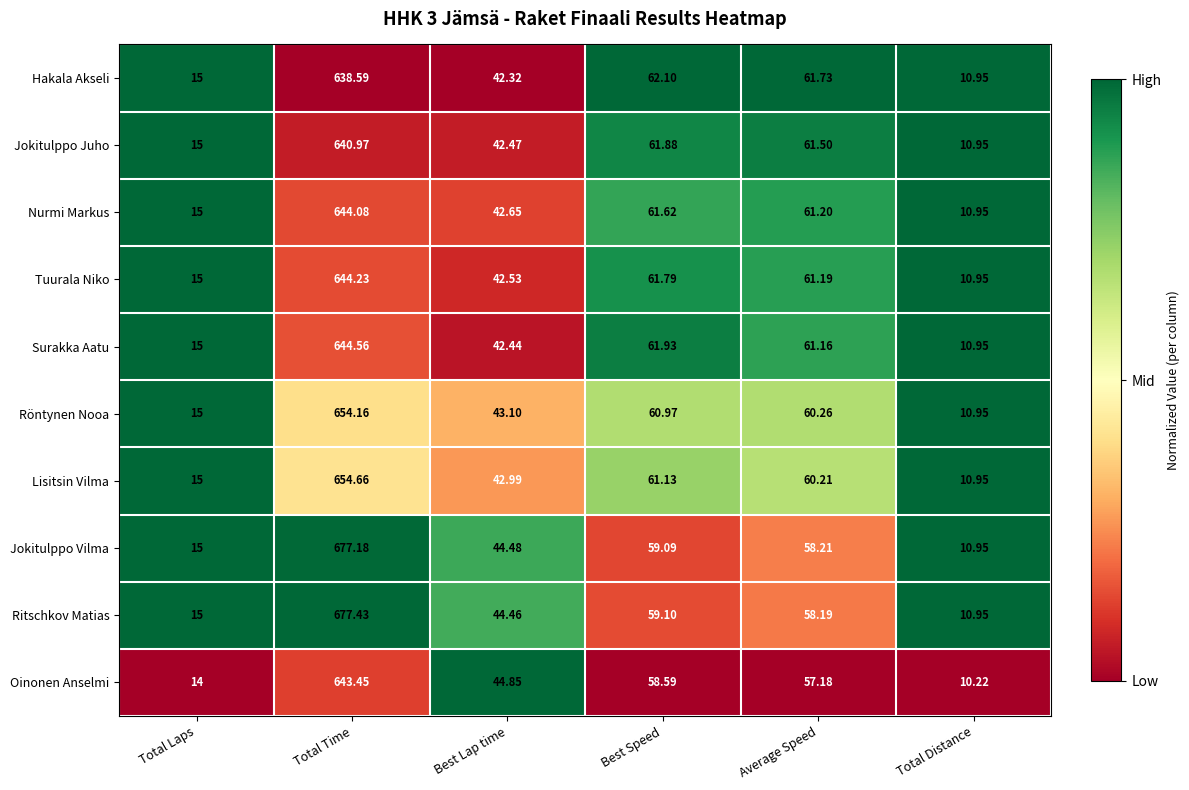

Which label corresponds to the smallest value in the chart?

Total Distance